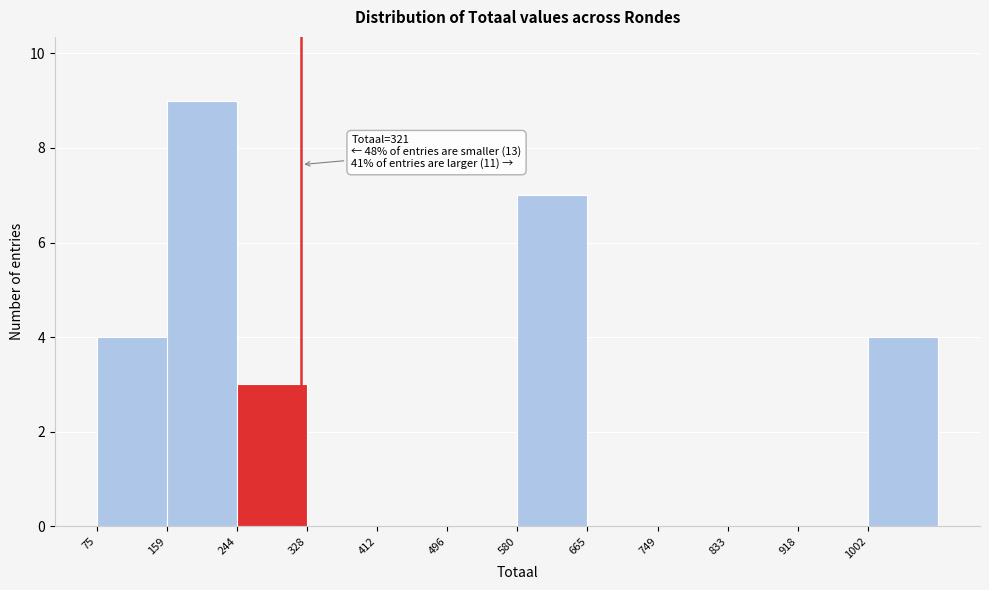

Which range on the x-axis has the tallest bar?

160 to 240